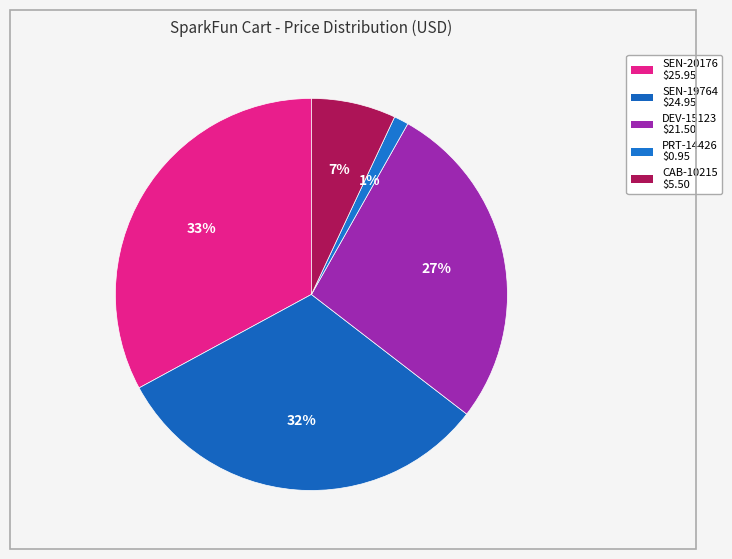

Does CAB-10215 represent more than half of the total?

No